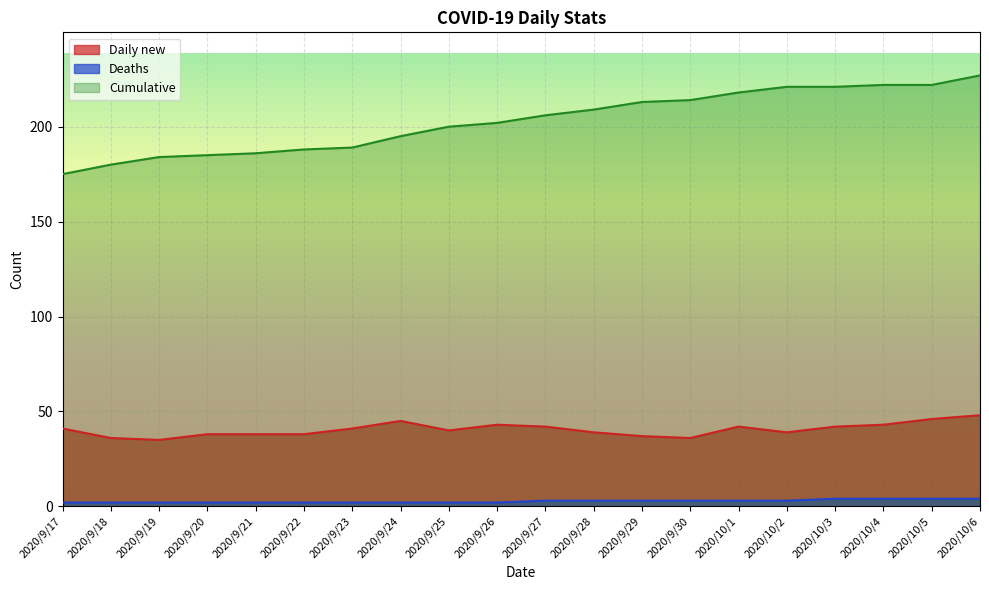

What are all the series names shown in the legend?

Daily new, Deaths, Cumulative